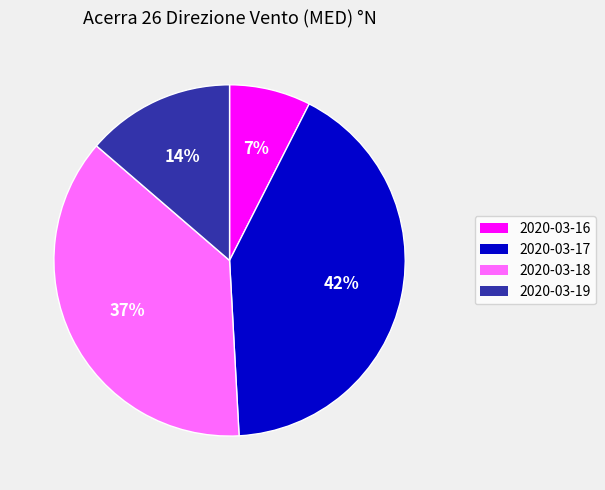

What is the ratio of the value at 2020-03-16 to the value at 2020-03-19?

0.5